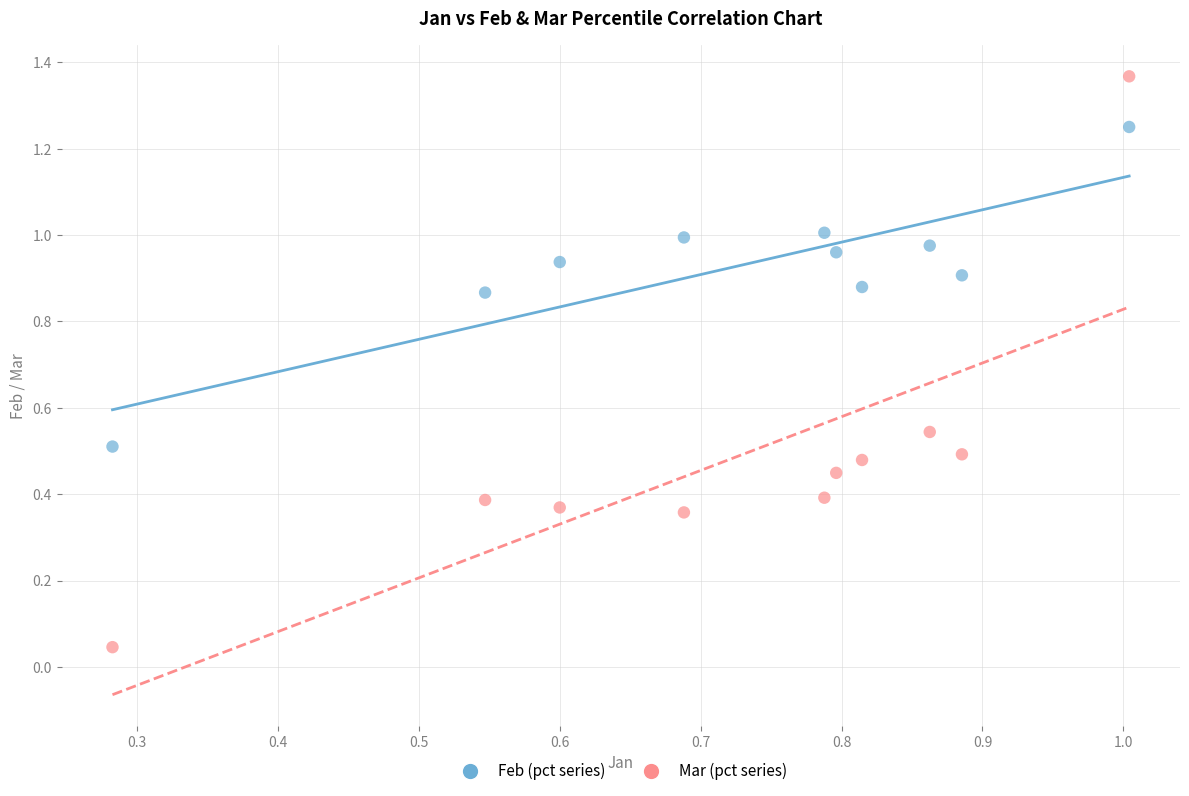

Which series has the widest spread of Y values?

Mar (pct series)